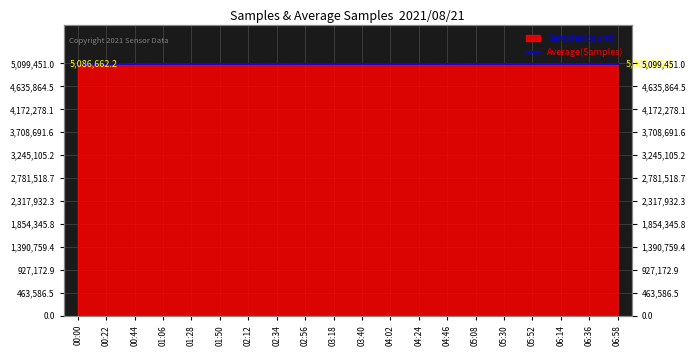

Read the value at 00:44.

5095174